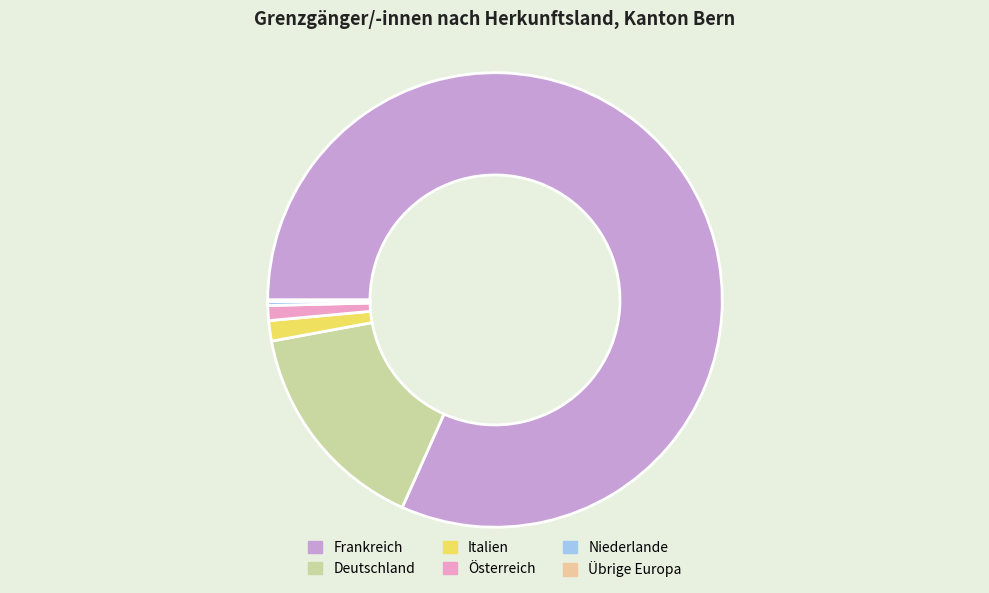

Which slice is the largest?

Frankreich